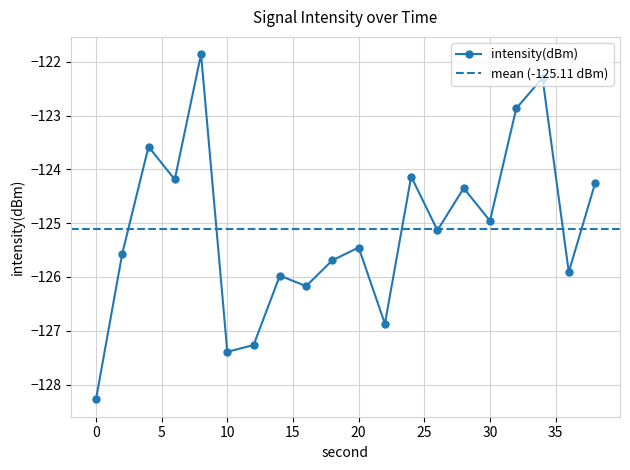

At which category does the data reach its first local valley?

6